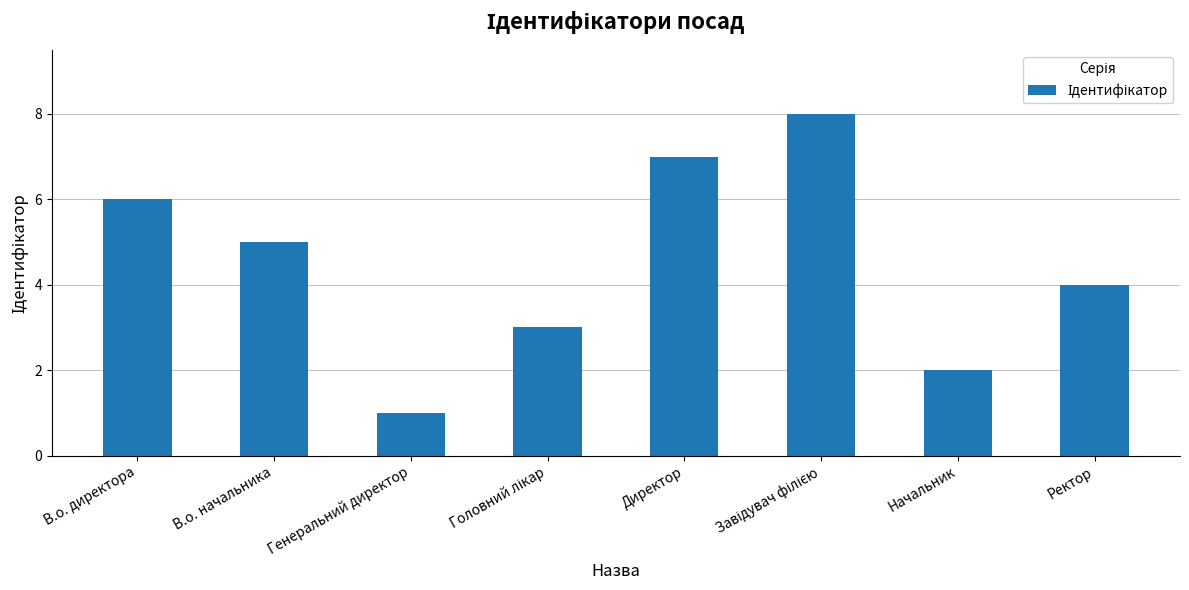

The value at В.о. директора is 2. True or false?

False